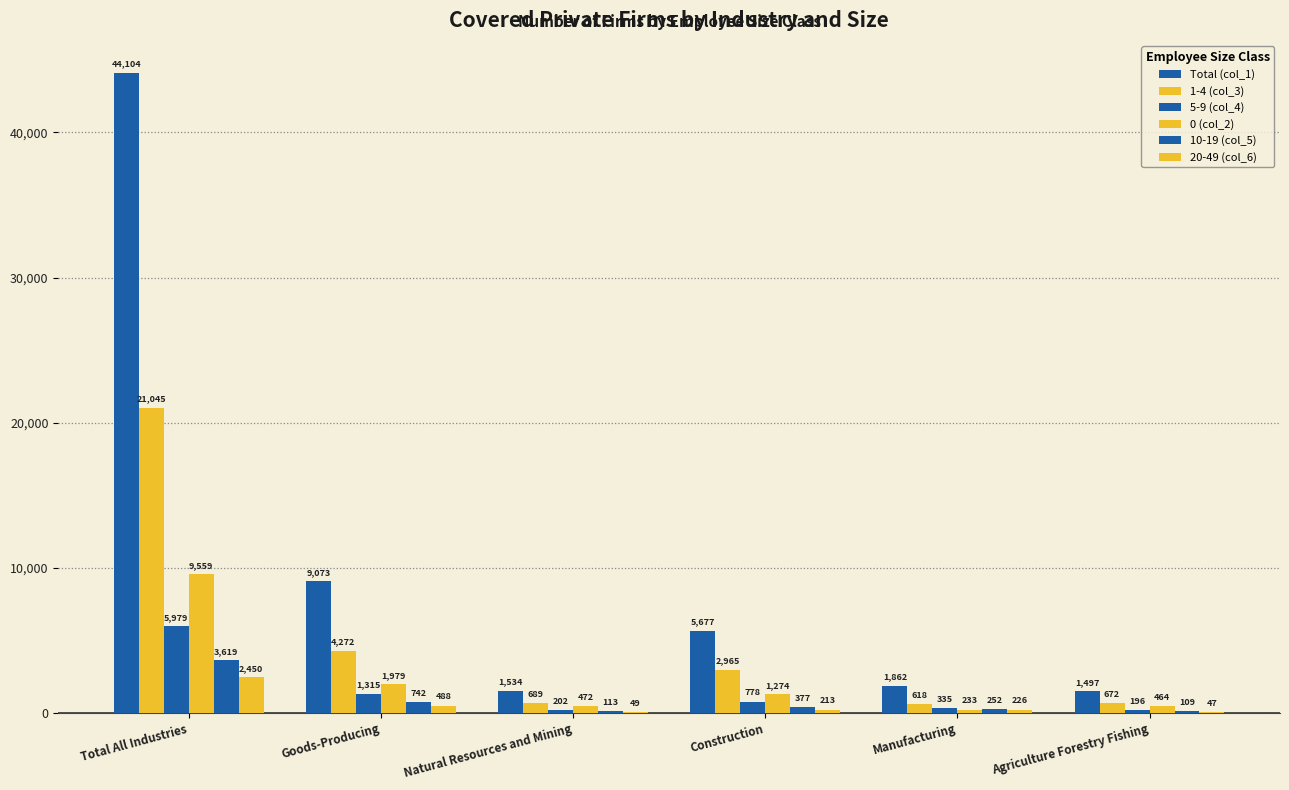

Rank the series at Natural Resources and Mining from highest to lowest value.

Total (col_1), 1-4 (col_3), 0 (col_2), 5-9 (col_4), 10-19 (col_5), 20-49 (col_6)